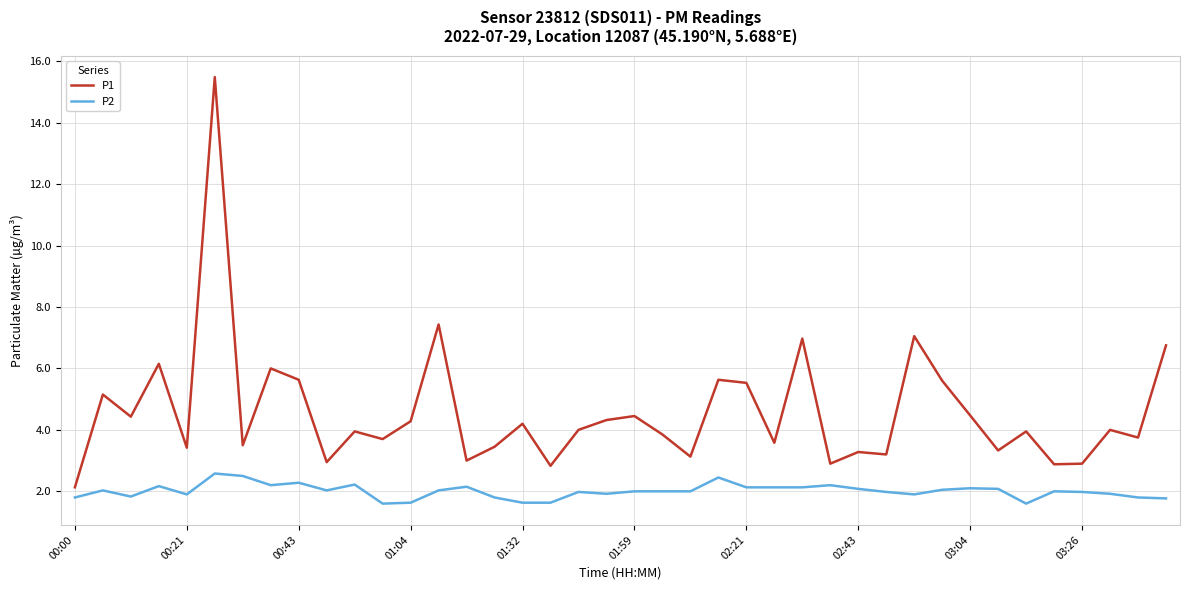

Does the chart have visible grid lines?

Yes